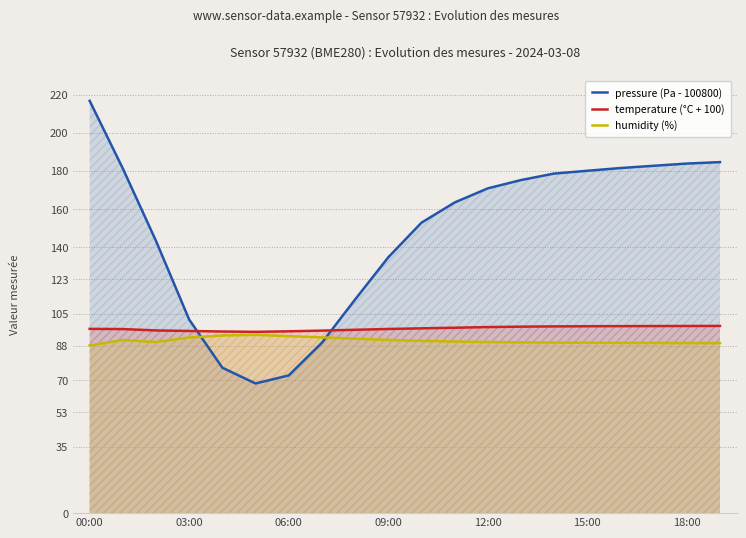

Is it true that temperature (°C + 100) equals 95.7 at 06:00?

True